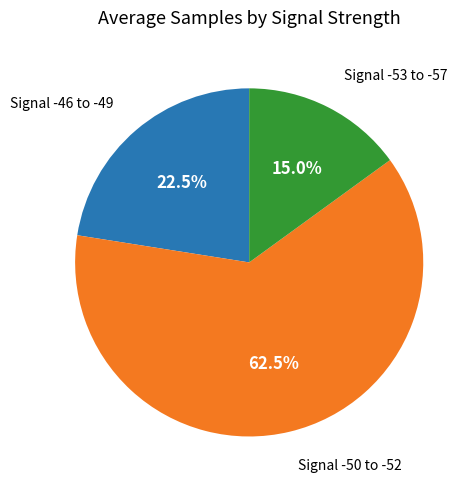

Is there any slice that represents more than half of the pie?

Yes